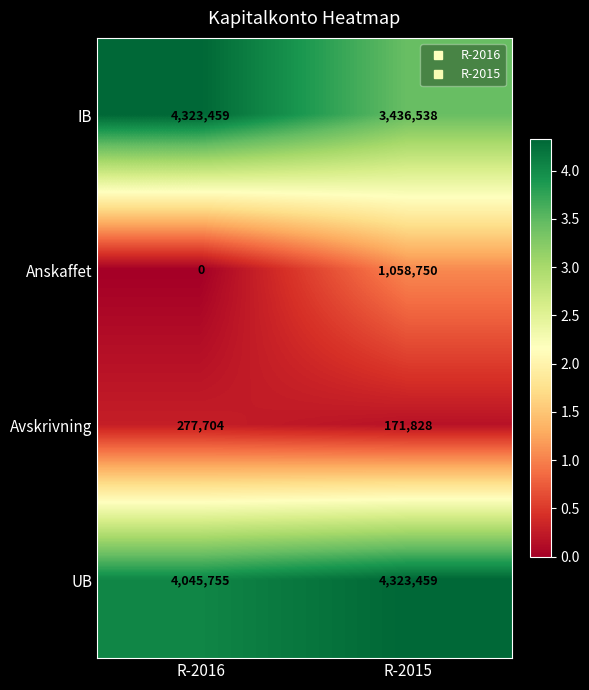

Reading left to right, what are all the values shown in this chart?

IB: R-2016=4323459	R-2015=3436538
Anskaffet: R-2016=0	R-2015=1058750
Avskrivning: R-2016=277704	R-2015=171828
UB: R-2016=4045755	R-2015=4323459